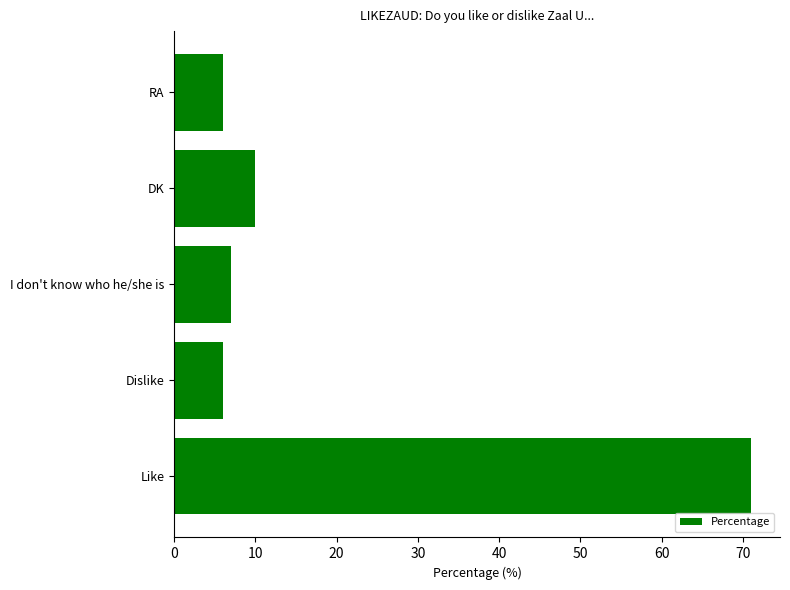

Is it true that the value at Dislike is 6?

True